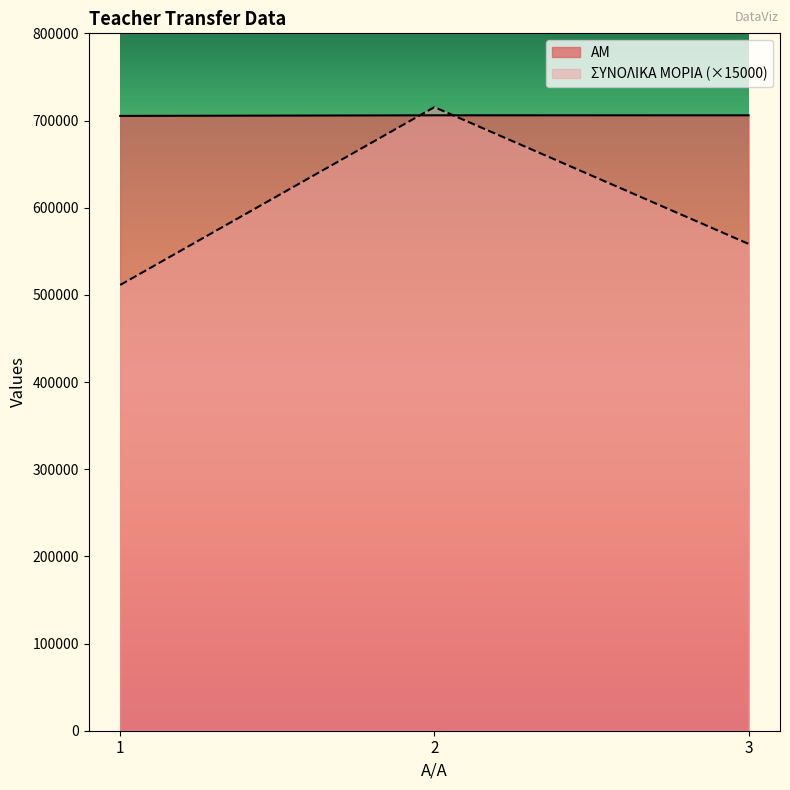

List the labels in order of AM value, smallest first.

1, 2, 3